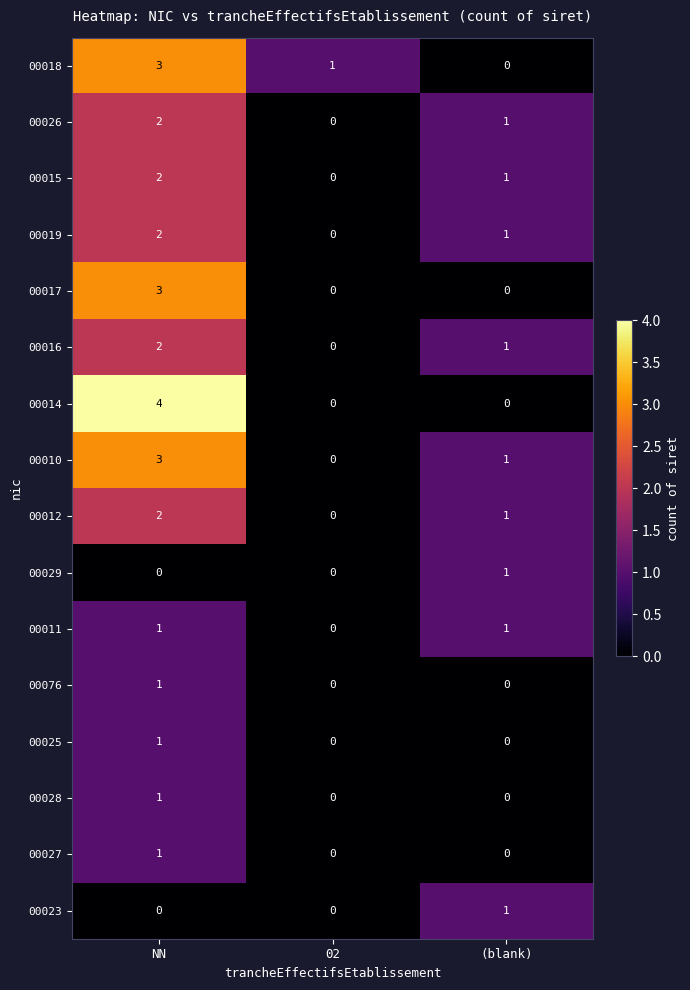

The 00029 series shows 1 at (blank). True or false?

True